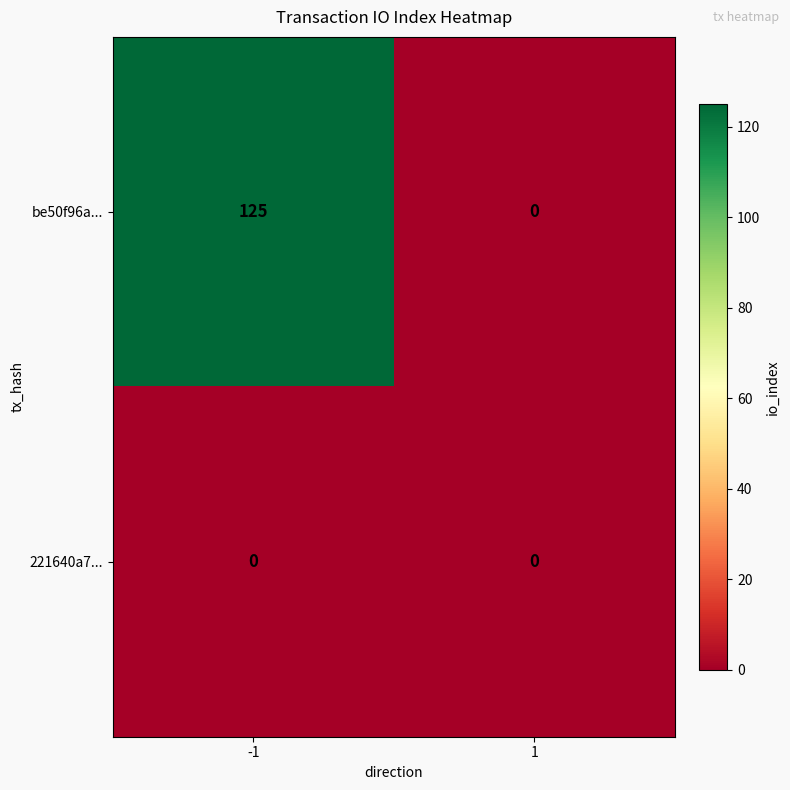

What is the difference between the be50f96a... values at 1 and -1?

125